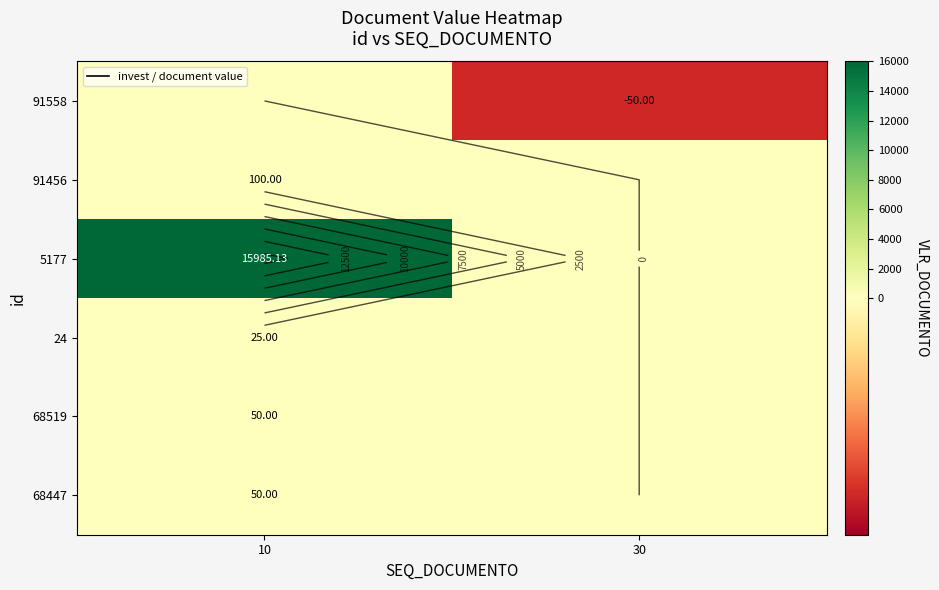

At which label does 68447 reach its peak?

10